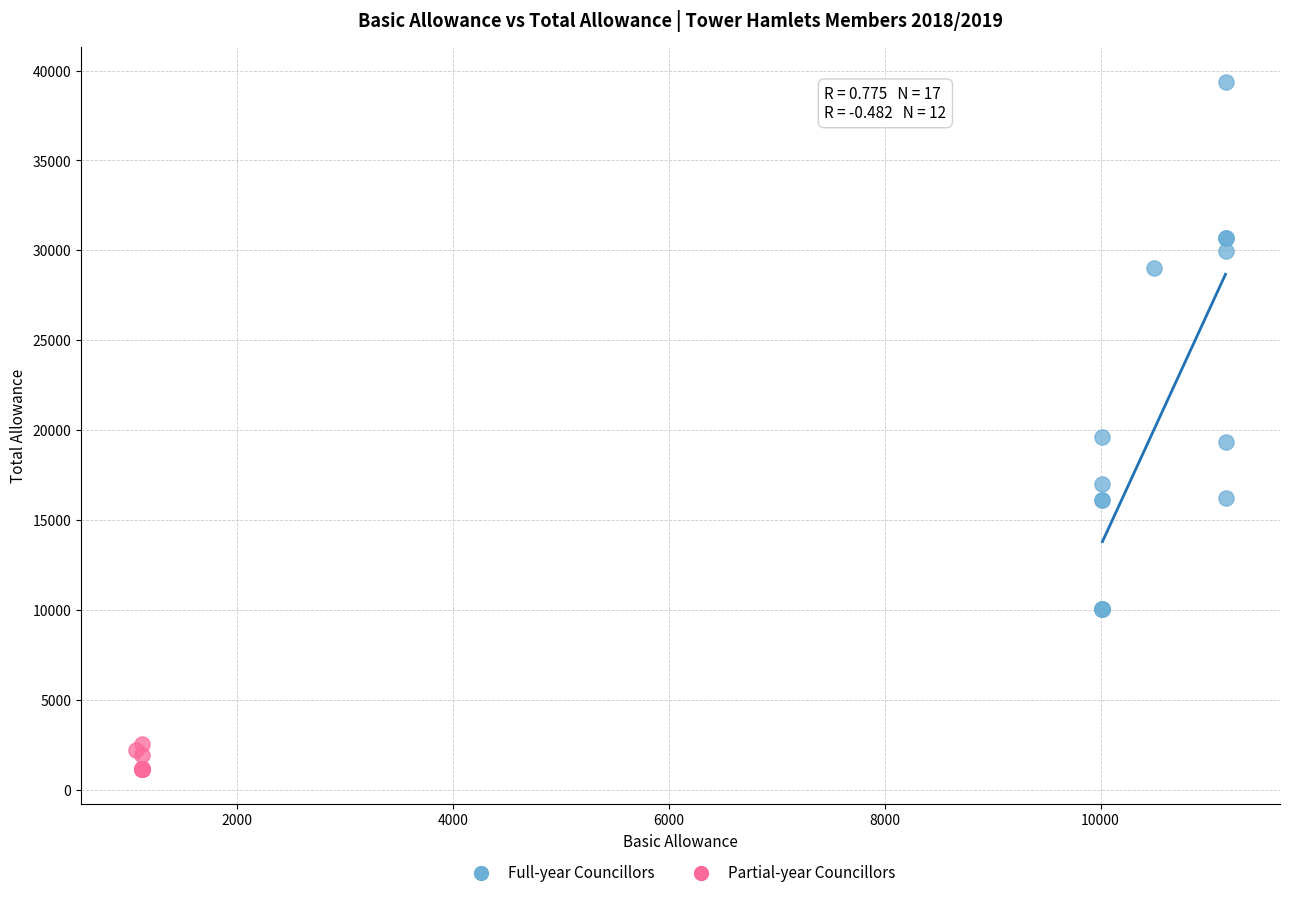

Which series contains the lowest Y value?

Partial-year Councillors